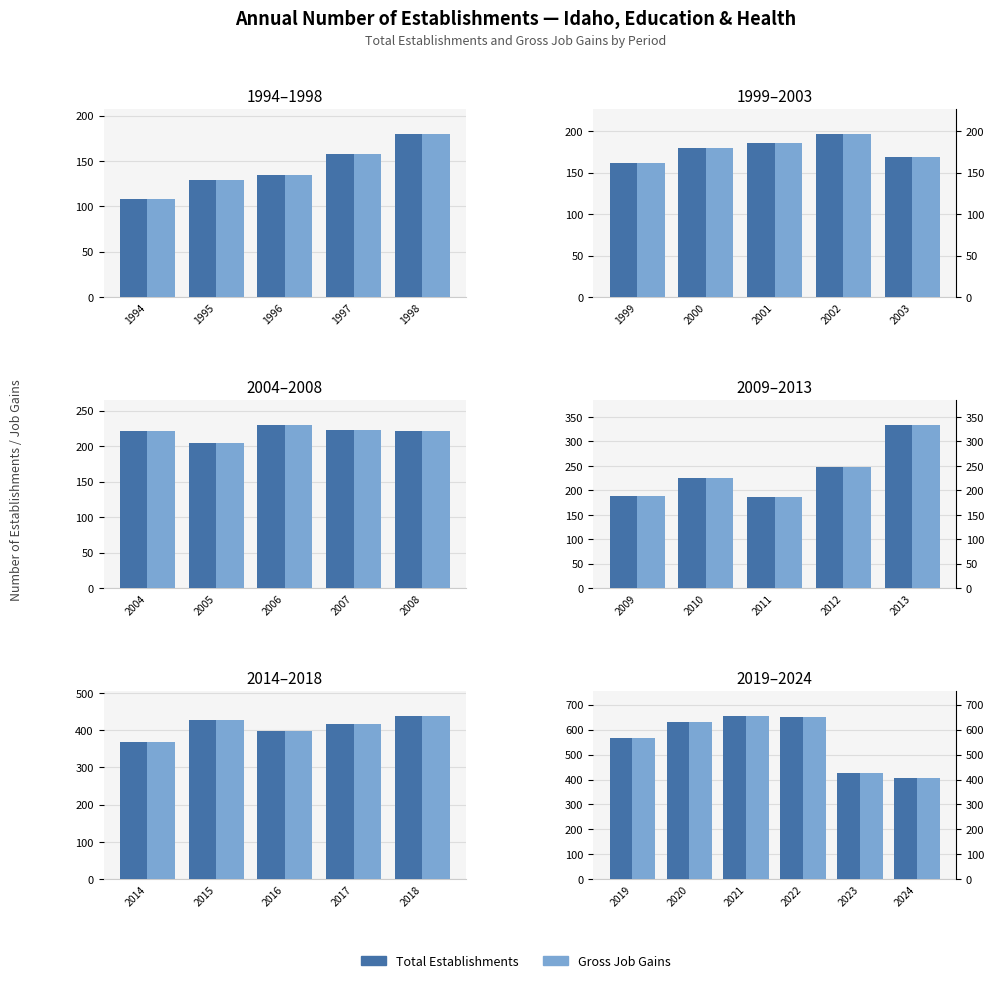

Which series has the widest spread of values?

Total Establishments